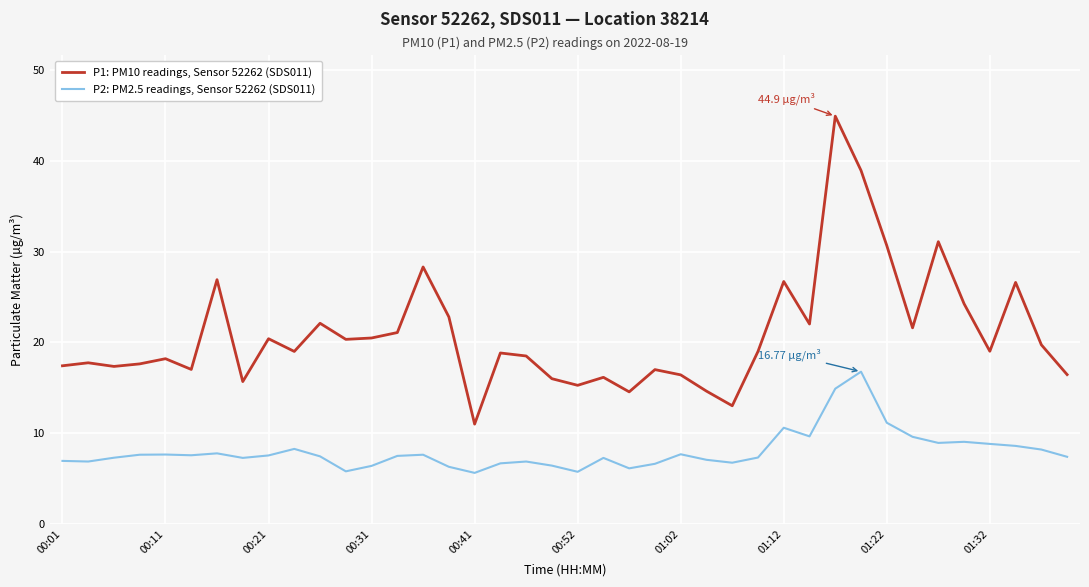

Is this an area chart (filled region under the line)?

No